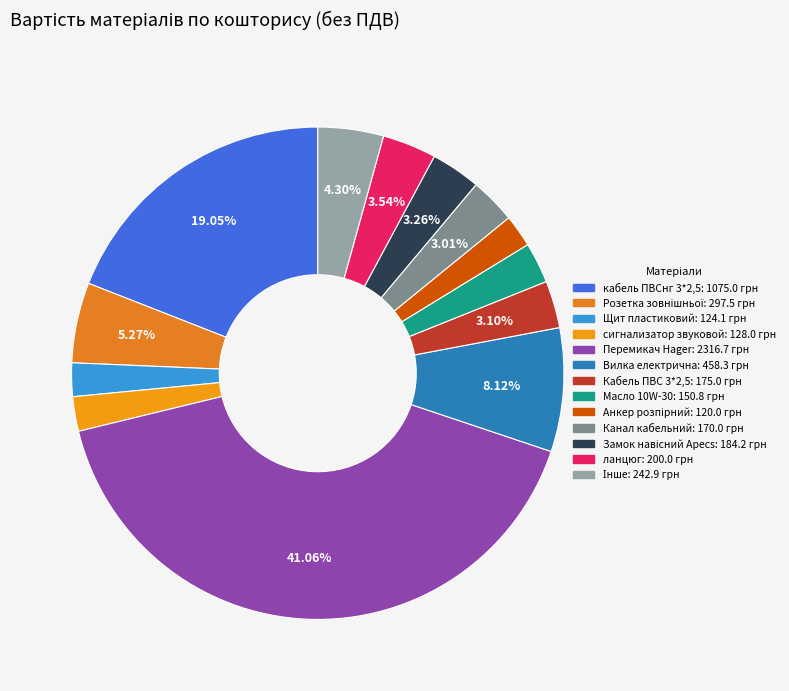

How many segments does this pie chart have?

13